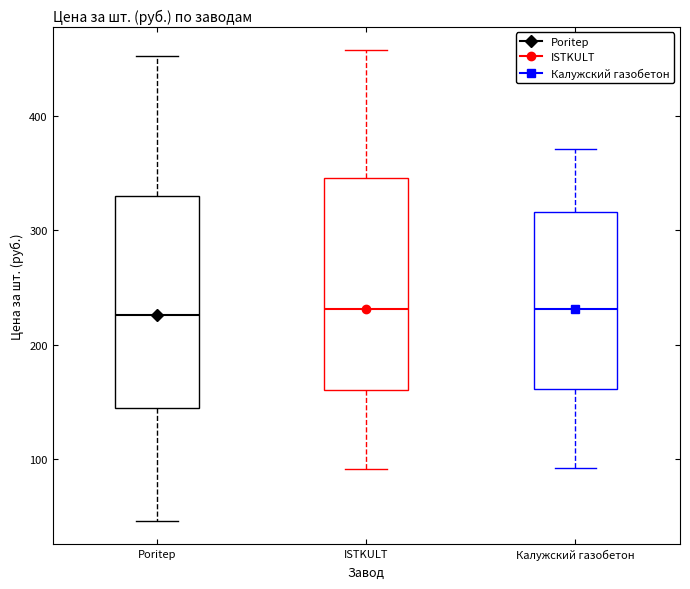

Where does the upper whisker of the box for Калужский газобетон end on the y-axis? The values are not printed on the chart, so give them approximately, as read against the axis.

370